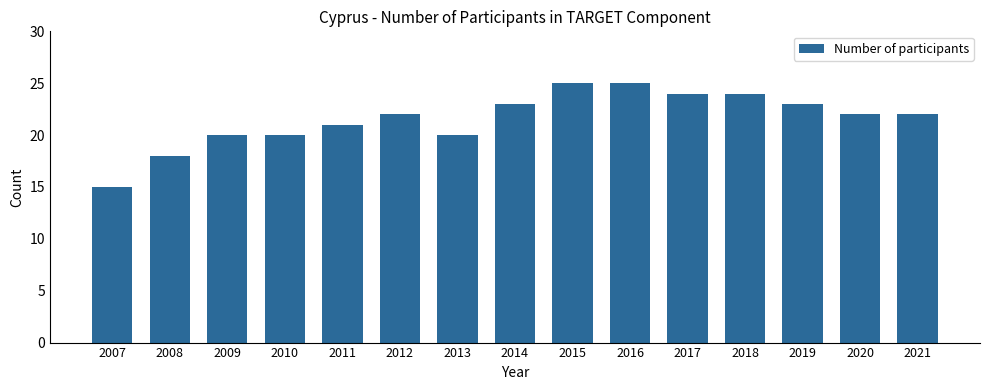

Which has a higher value, 2021 or 2007?

2021